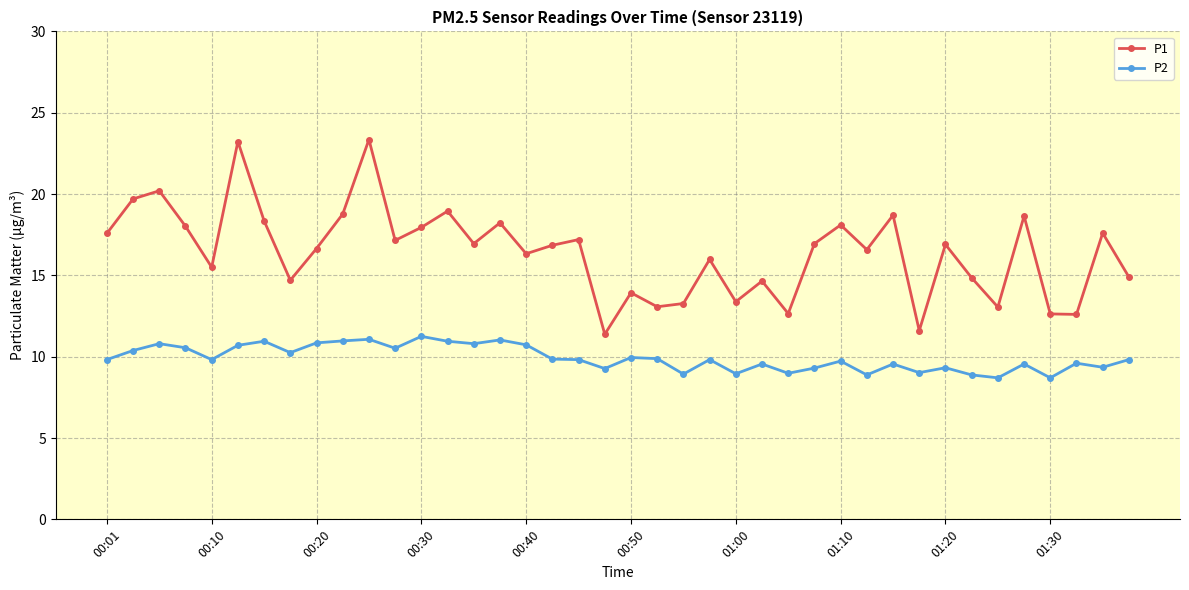

List the series in order of their overall mean, lowest first.

P2, P1